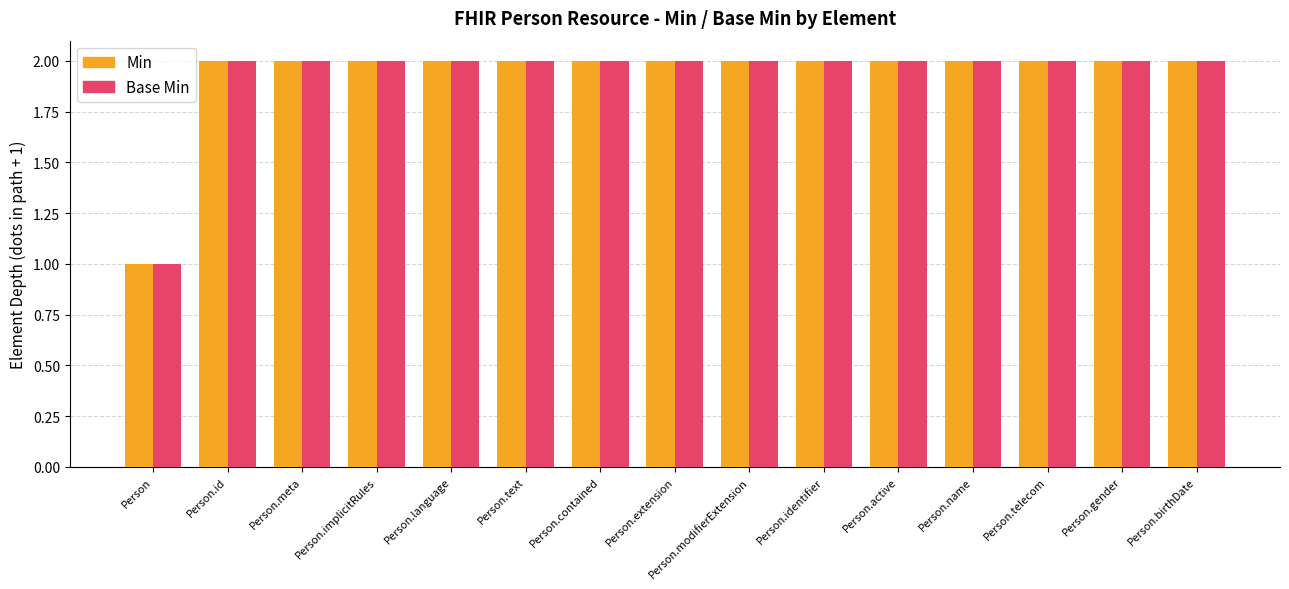

Which label corresponds to the smallest value in the chart?

Person